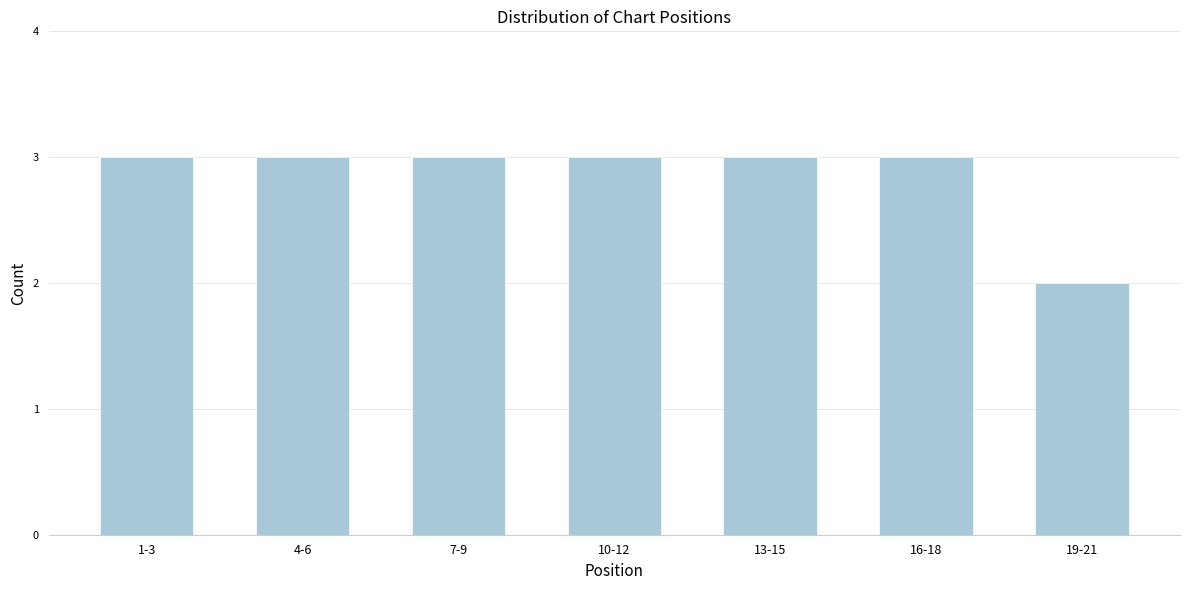

Reading left to right, transcribe all the data shown in this chart.

1-3=3	4-6=3	7-9=3	10-12=3	13-15=3	16-18=3	19-21=2